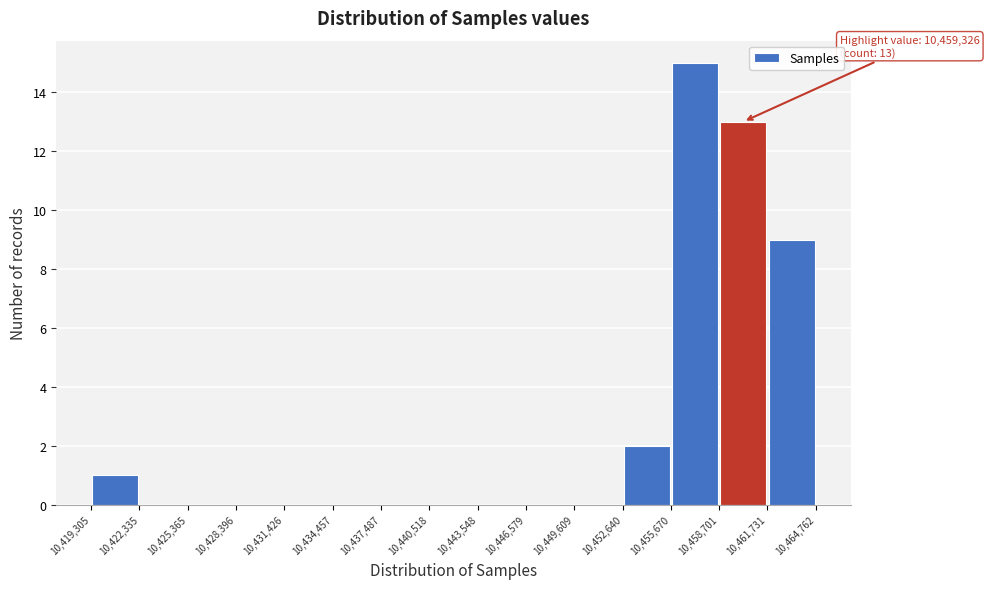

Over which range of the x-axis is the bar tallest?

10,455,670 to 10,458,701